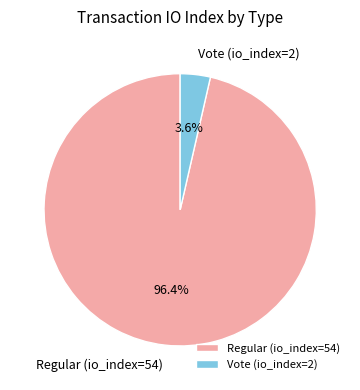

Does Regular (io_index=54) account for over 50% of the chart?

Yes